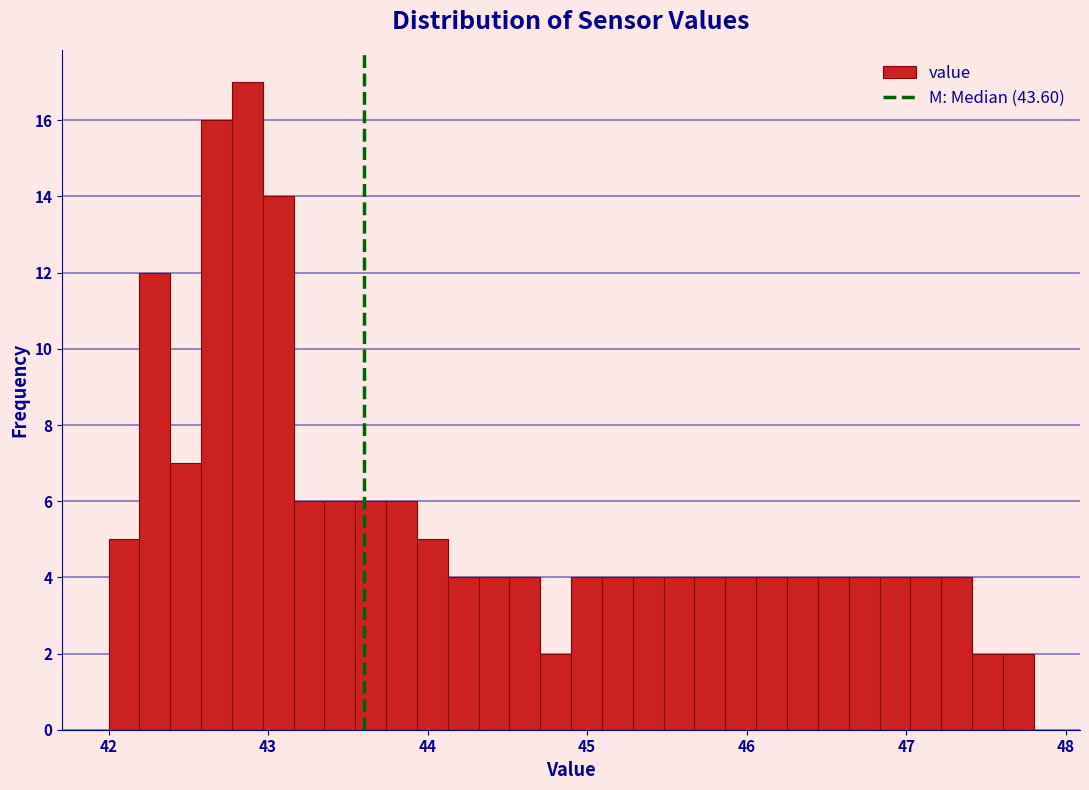

Around what value on the x-axis is the tallest bar? Give the approximate position of its centre, as read against the axis.

42.9